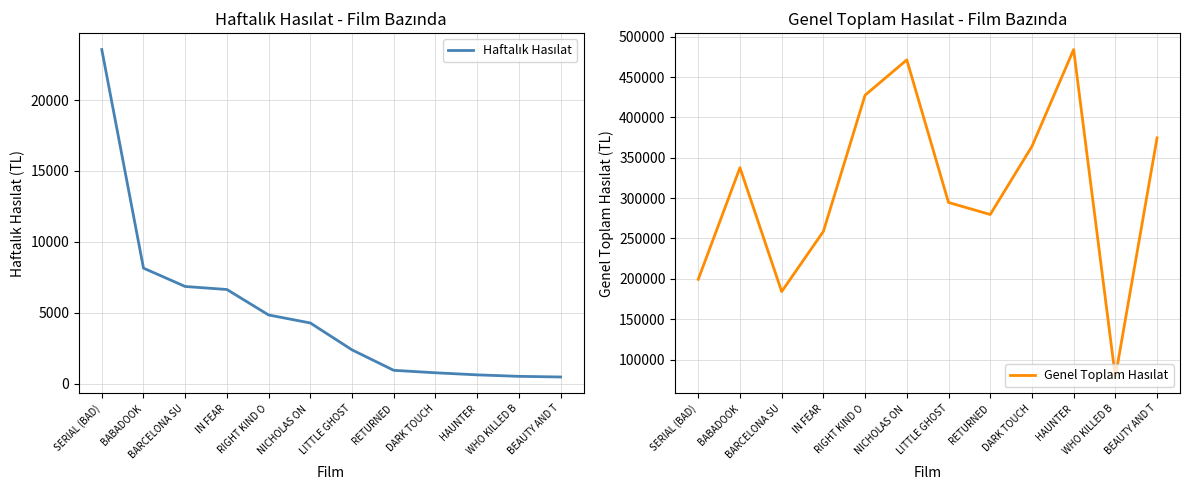

Reading left to right, list all the values displayed in this chart.

Haftalık Hasılat: SERIAL (BAD)=23560.3	BABADOOK=8141.0	BARCELONA SU=6847.0	IN FEAR=6634.0	RIGHT KIND O=4837.0	NICHOLAS ON =4273.0	LITTLE GHOST=2376.0	RETURNED=934.0	DARK TOUCH=760.0	HAUNTER=614.0	WHO KILLED B=509.0	BEAUTY AND T=463.7
Genel Toplam Hasılat: SERIAL (BAD)=199401.2	BABADOOK=337680.1	BARCELONA SU=184220.9	IN FEAR=258727.8	RIGHT KIND O=427520.0	NICHOLAS ON =471235.0	LITTLE GHOST=294598.5	RETURNED=279678.2	DARK TOUCH=364049.7	HAUNTER=484031.4	WHO KILLED B=78424.8	BEAUTY AND T=374591.3